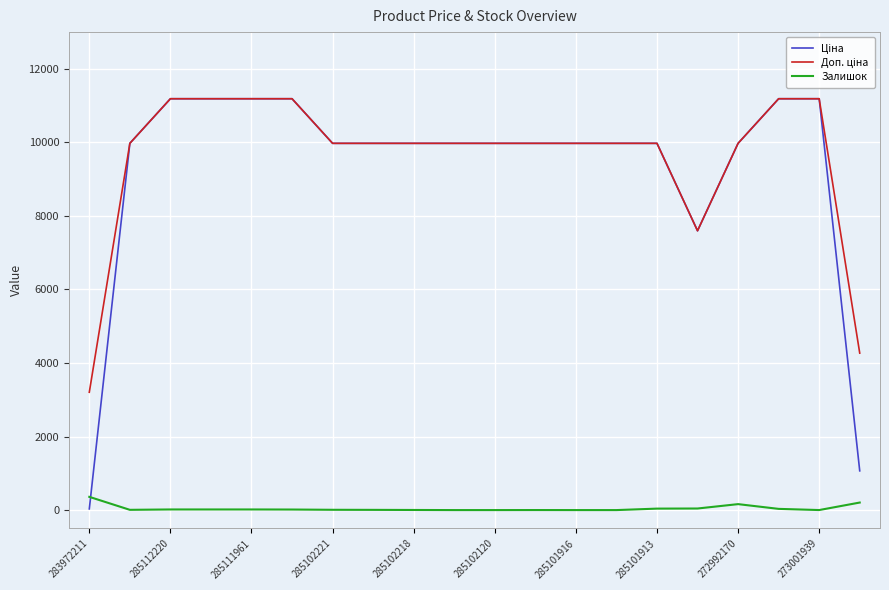

What is the greatest value displayed?

11188.2